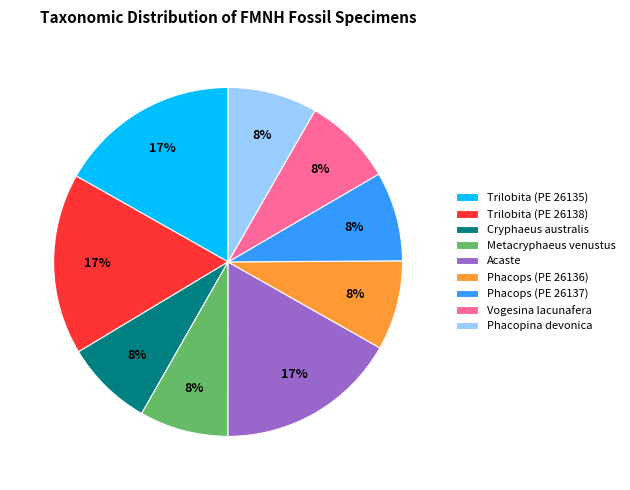

To the nearest percent, what portion does Metacryphaeus venustus represent?

8%